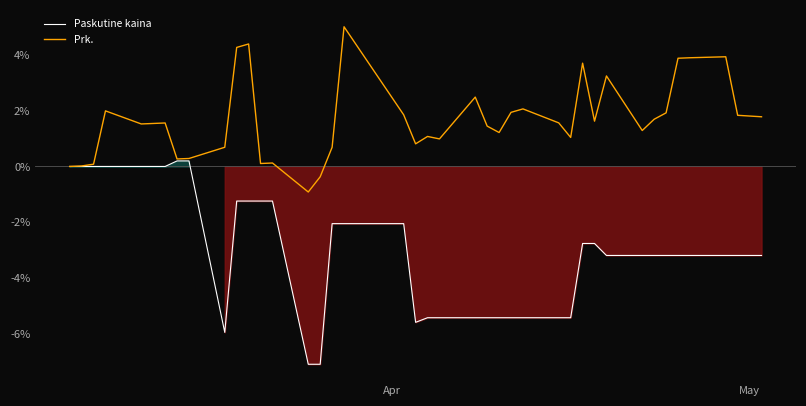

What is the lowest value of the Paskutine kaina series?

-7.1